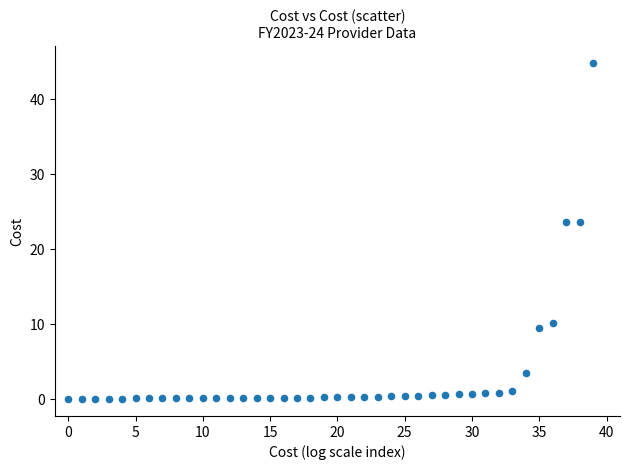

What is the range of Y values (max minus min)?

44.9